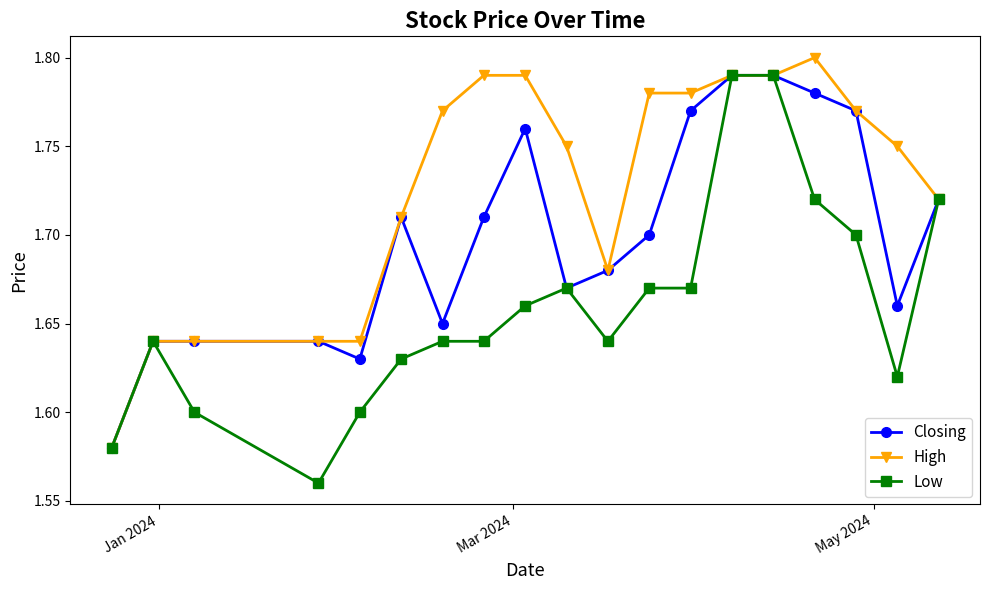

What are all the series names shown in the legend?

Closing, High, Low